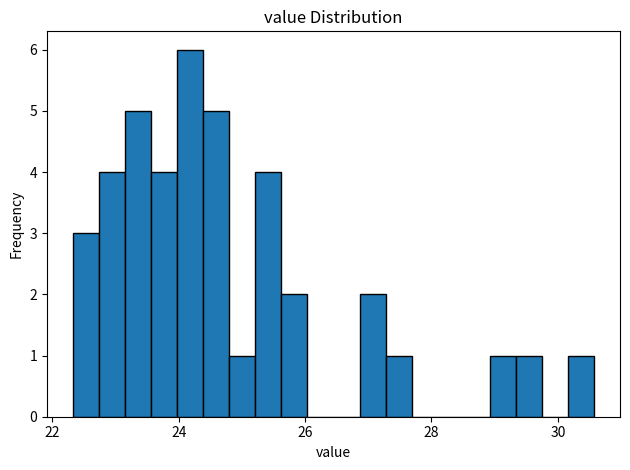

Read against the x-axis, roughly where is the centre of the tallest bar?

24.2